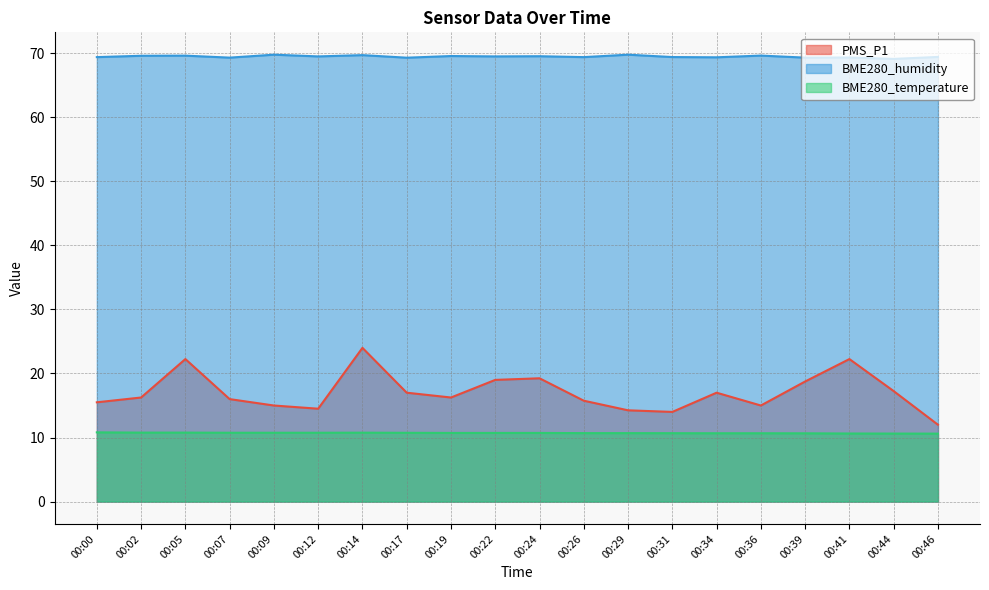

What is the sum of all BME280_humidity values?

1389.5